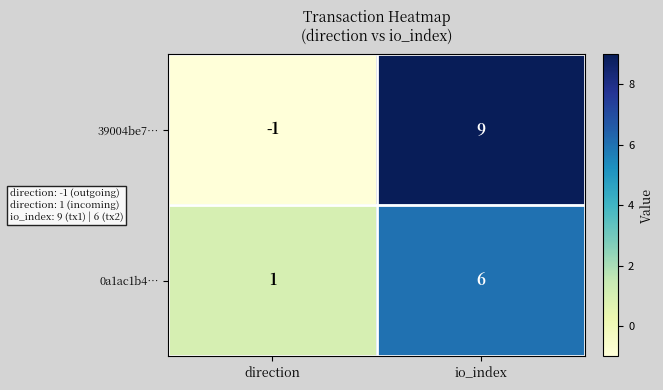

Where is 0a1ac1b4… nearest to the value 3?

direction